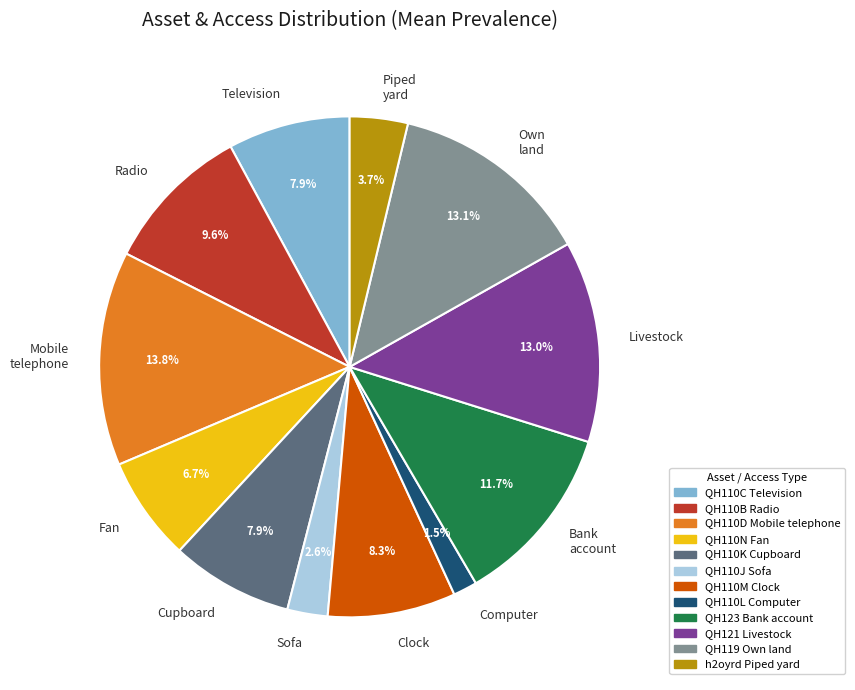

Is Clock the majority of the pie?

No